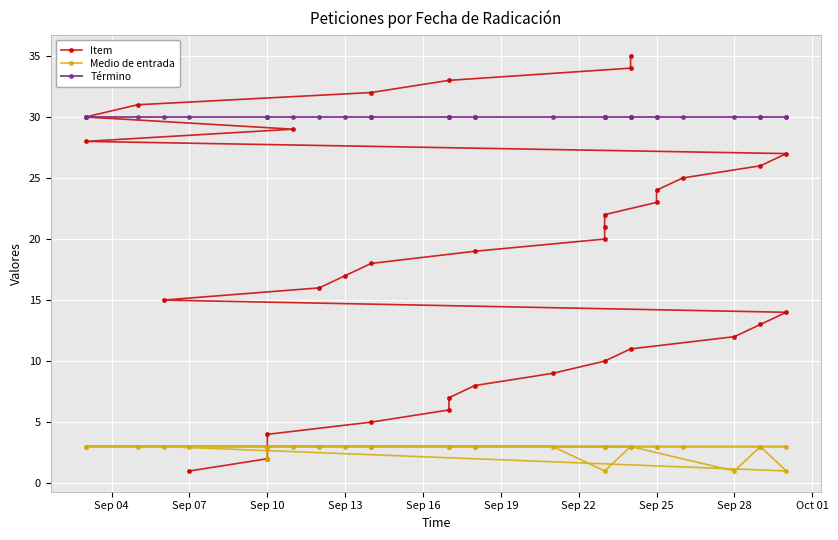

True or false: Item has more than 0 interior local peaks.

False